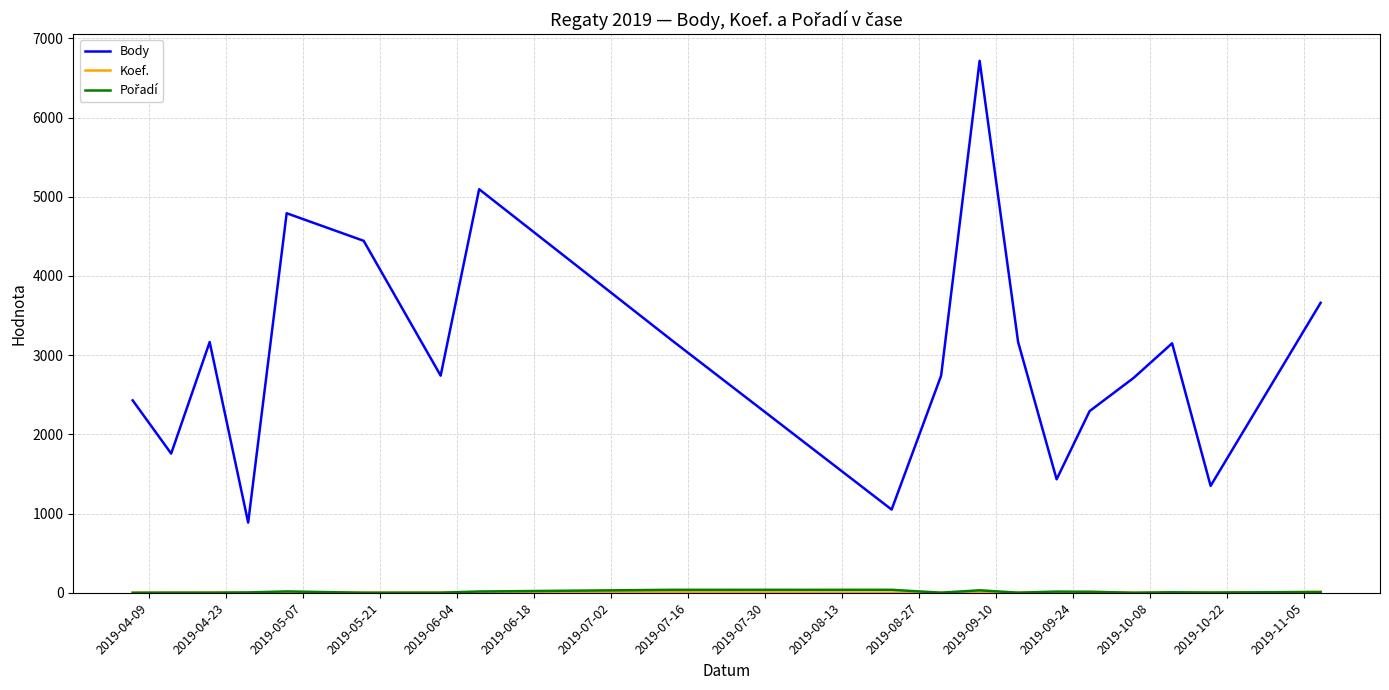

What is the greatest value displayed?

6716